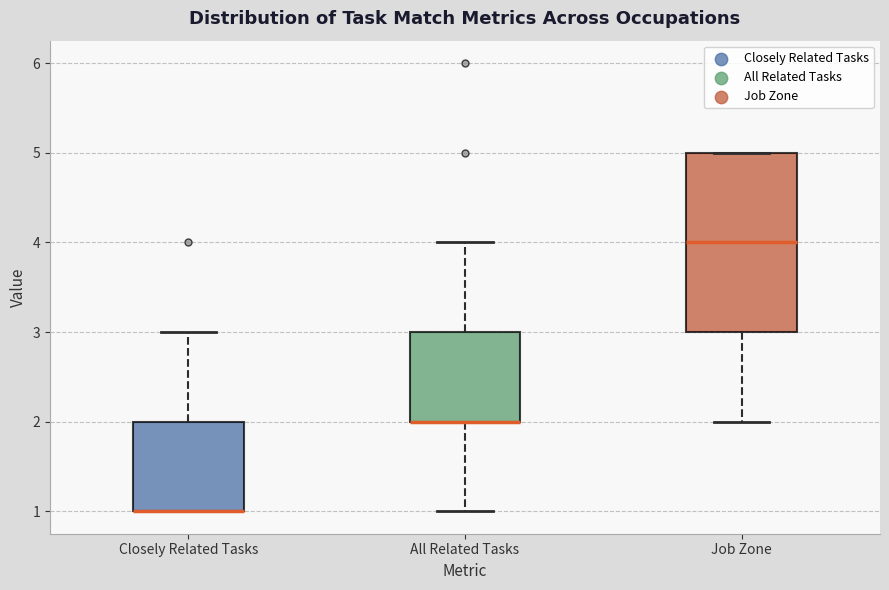

Reading left to right, read every box against the y-axis: the position of its median line, the range the box covers, and the ends of its whiskers. The values are not printed on the chart, so give them approximately, as read against the axis.

Closely Related Tasks: median 1 (drawn on the box's lower edge), box 1 to 2, whiskers 1 to 3
All Related Tasks: median 2 (drawn on the box's lower edge), box 2 to 3, whiskers 1 to 4
Job Zone: median 4, box 3 to 5, whiskers 2 to 5